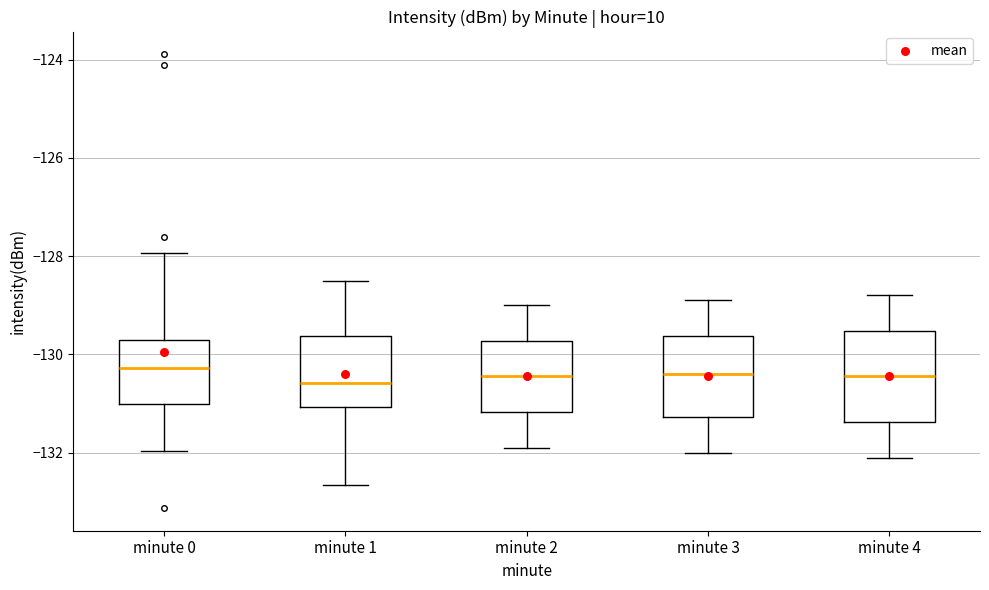

Where is the upper edge of the box for minute 4 on the y-axis? The values are not printed on the chart, so give them approximately, as read against the axis.

-129.6